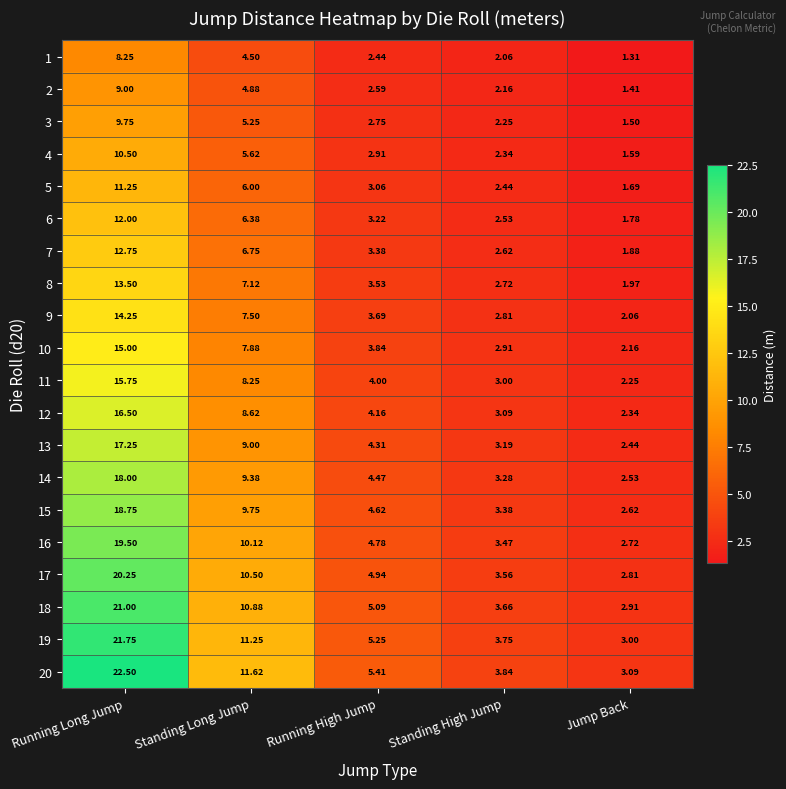

At which label does 20 reach its peak?

Running Long Jump